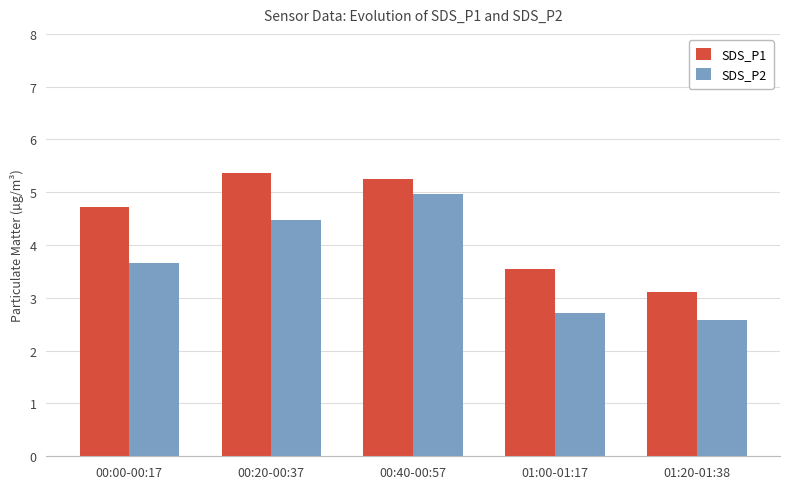

Which series has the largest total across all categories?

SDS_P1